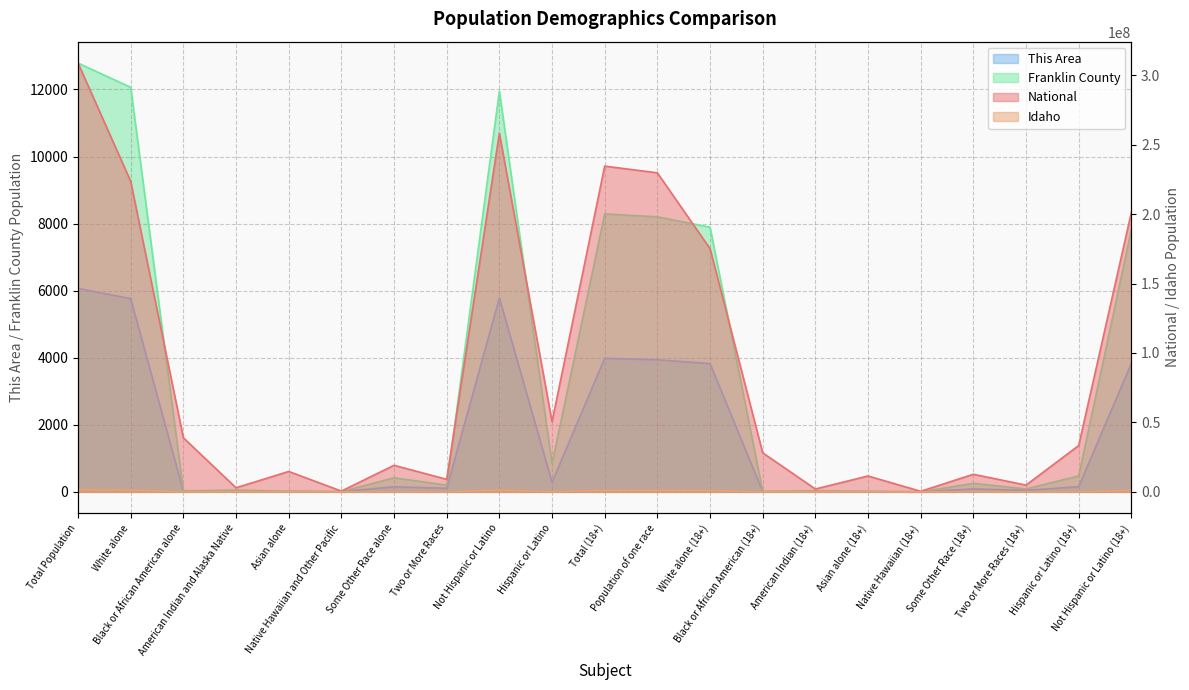

How many data points in Franklin County are less than 253?

10